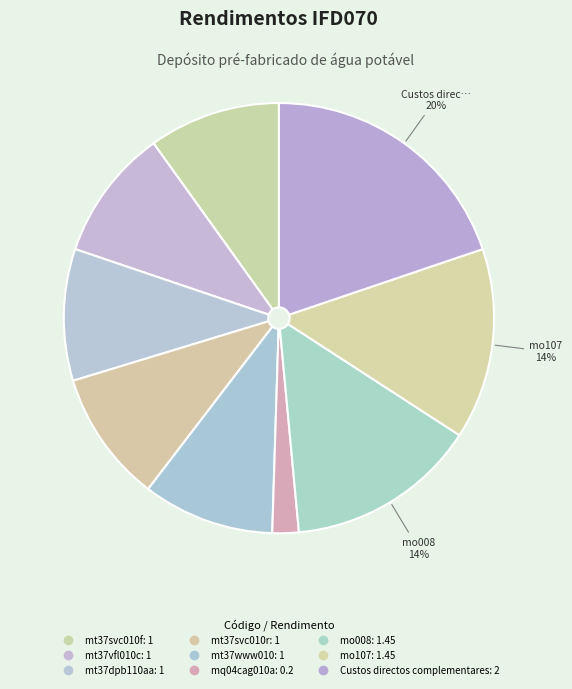

To the nearest percent, what percentage of the pie is mt37vfl010c?

10%